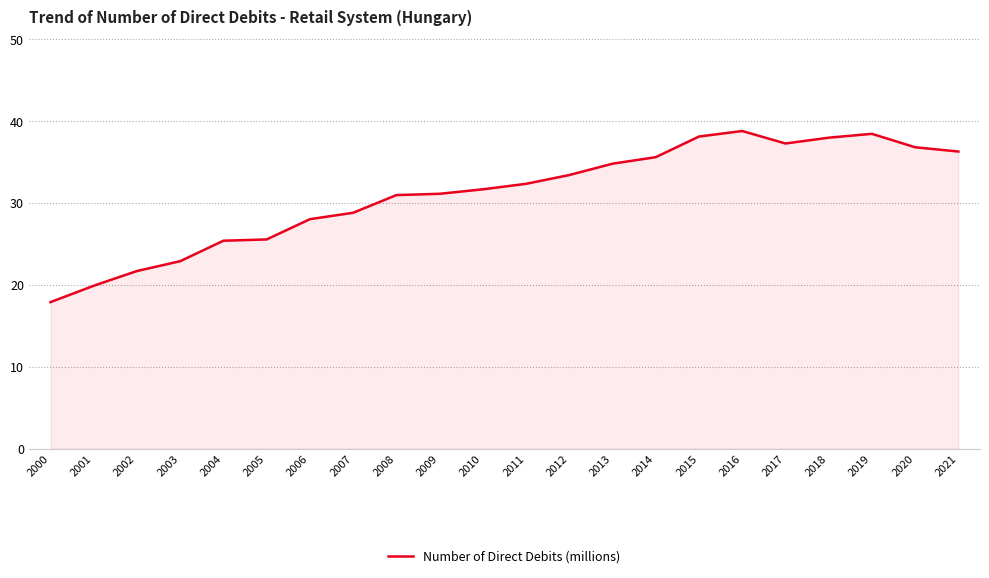

How many lines are shown in the chart?

1